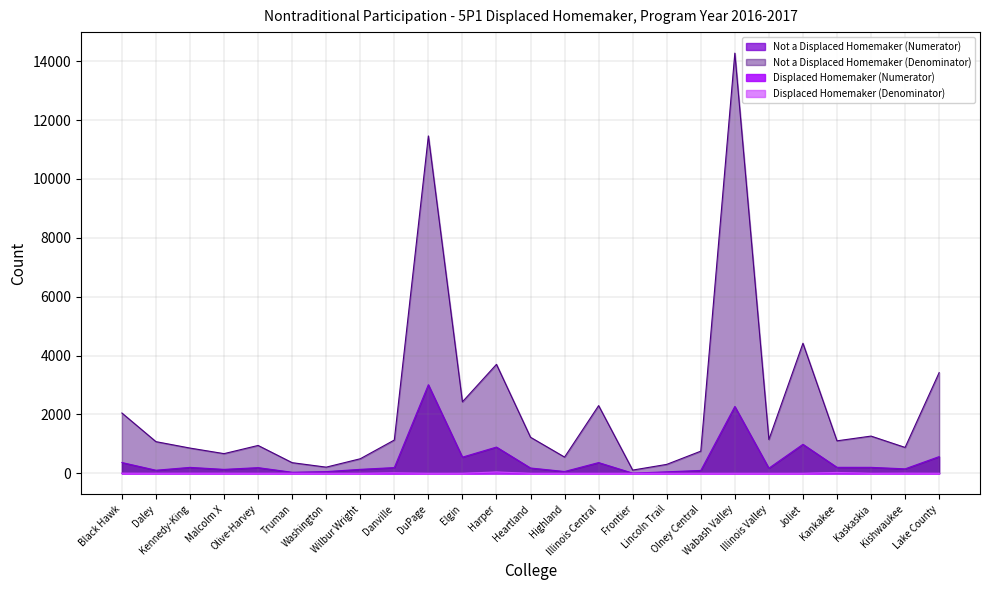

Reading left to right, extract all data points from this chart.

Not a Displaced Homemaker (Numerator): 367	105	202	134	193	36	58	135	195	3010	550	892	181	62	365	6	51	98	2272	175	986	204	203	152	568
Displaced Homemaker (Numerator): 0	0	2	0	0	0	0	0	3	0	0	16	0	0	0	0	0	0	0	0	0	12	0	0	0
Not a Displaced Homemaker (Denominator): 2049	1076	858	669	947	362	210	495	1131	11461	2429	3702	1225	552	2300	110	304	753	14274	1149	4418	1104	1265	880	3422
Displaced Homemaker (Denominator): 4	1	3	3	1	2	0	0	16	0	1	47	0	0	0	0	0	0	0	0	0	30	0	5	0